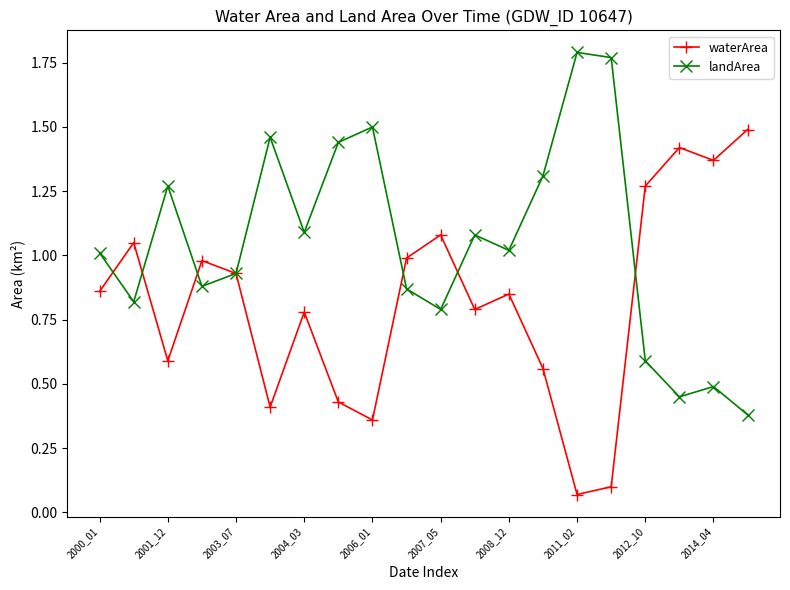

At how many categories does at least one series exceed 0?

20